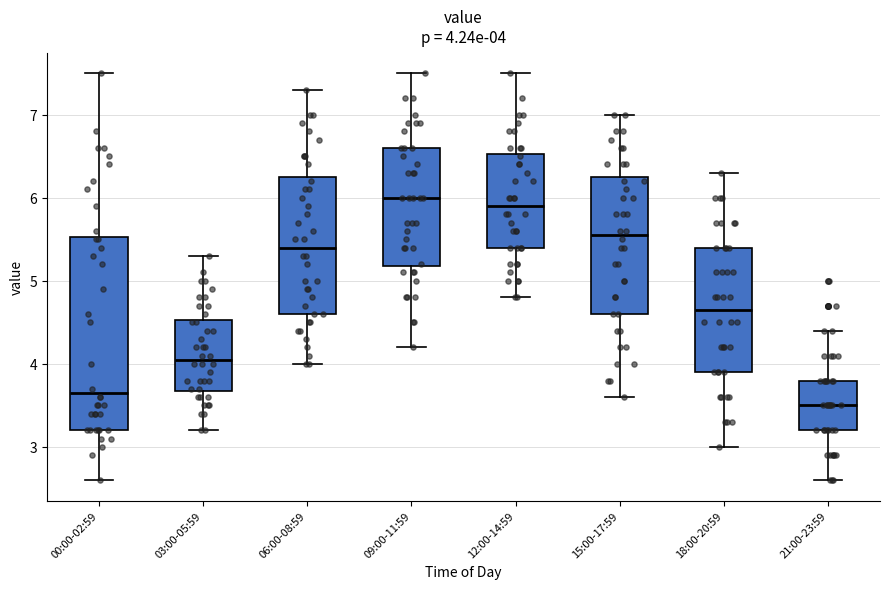

Comparing the boxes themselves (not the whiskers), which one is the tallest?

00:00-02:59